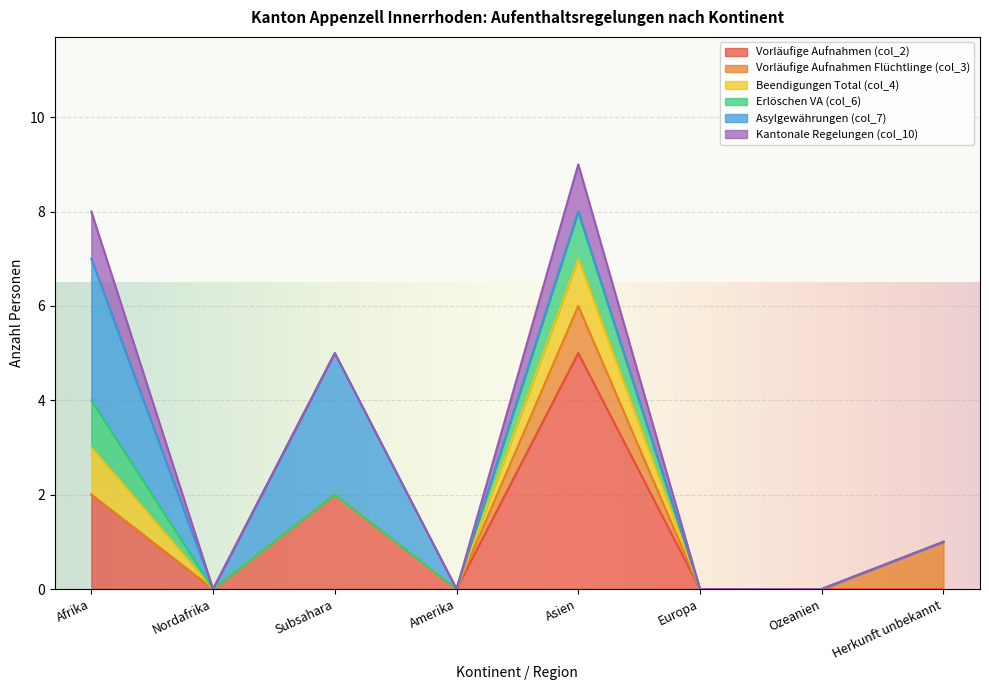

Count the Erlöschen VA (col_6) values in the range 0 to 1.

8